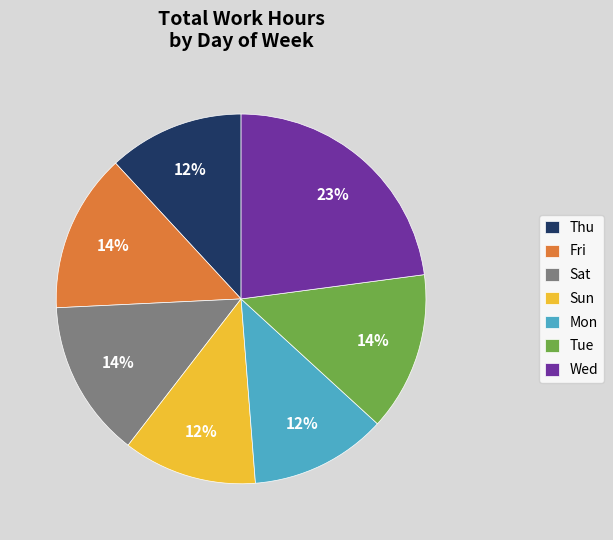

To the nearest percent, what portion does Sun represent?

12%